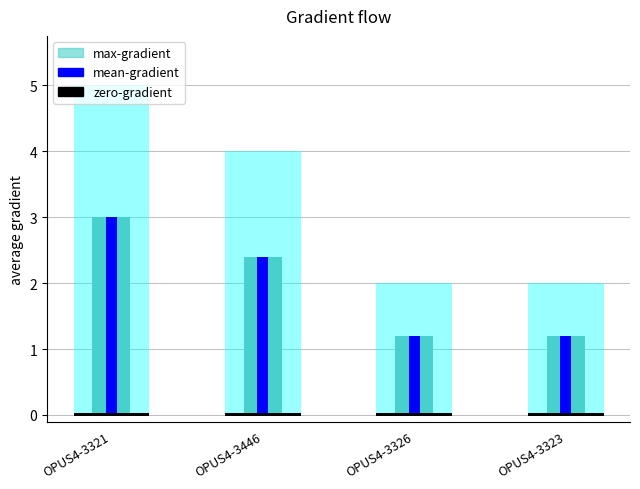

Is it true that mean-gradient equals 2.4 at OPUS4-3446?

True